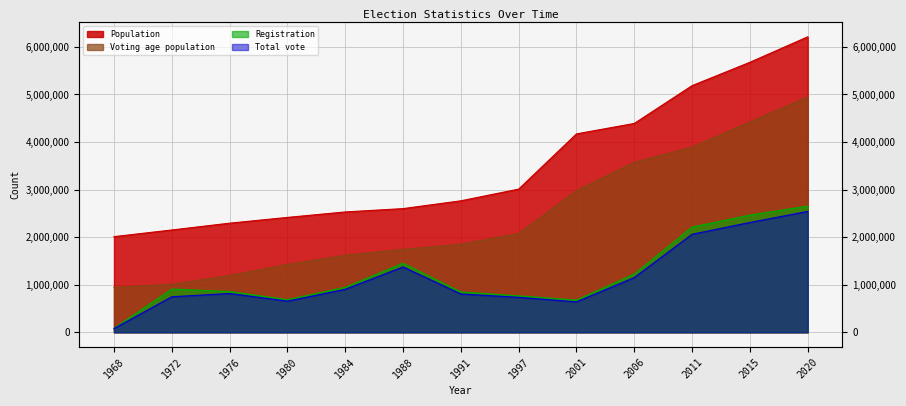

How many data points in Total vote are above 815130?

6